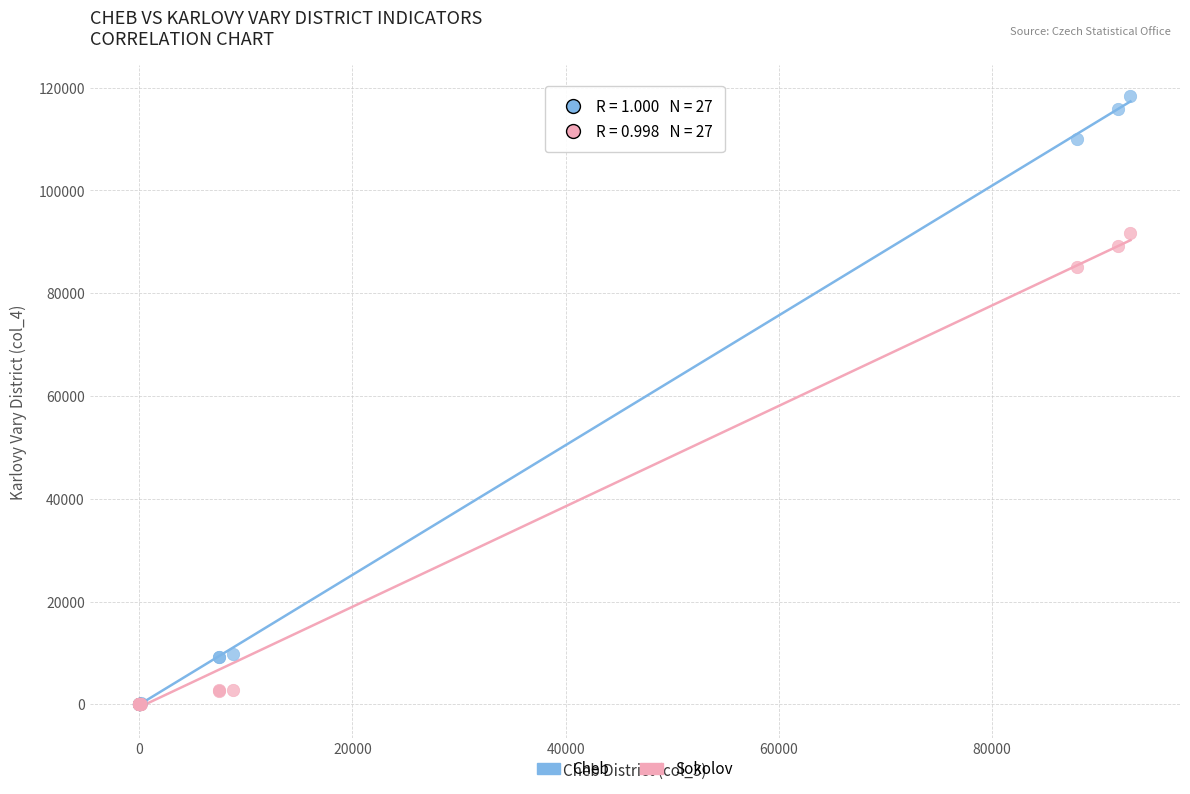

What are all the series names shown in the legend?

Cheb, Sokolov